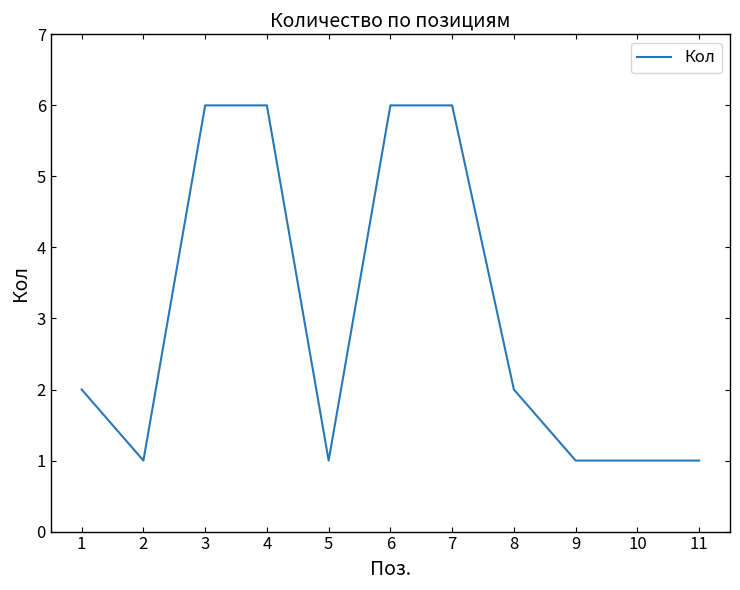

Where is the first local minimum?

2